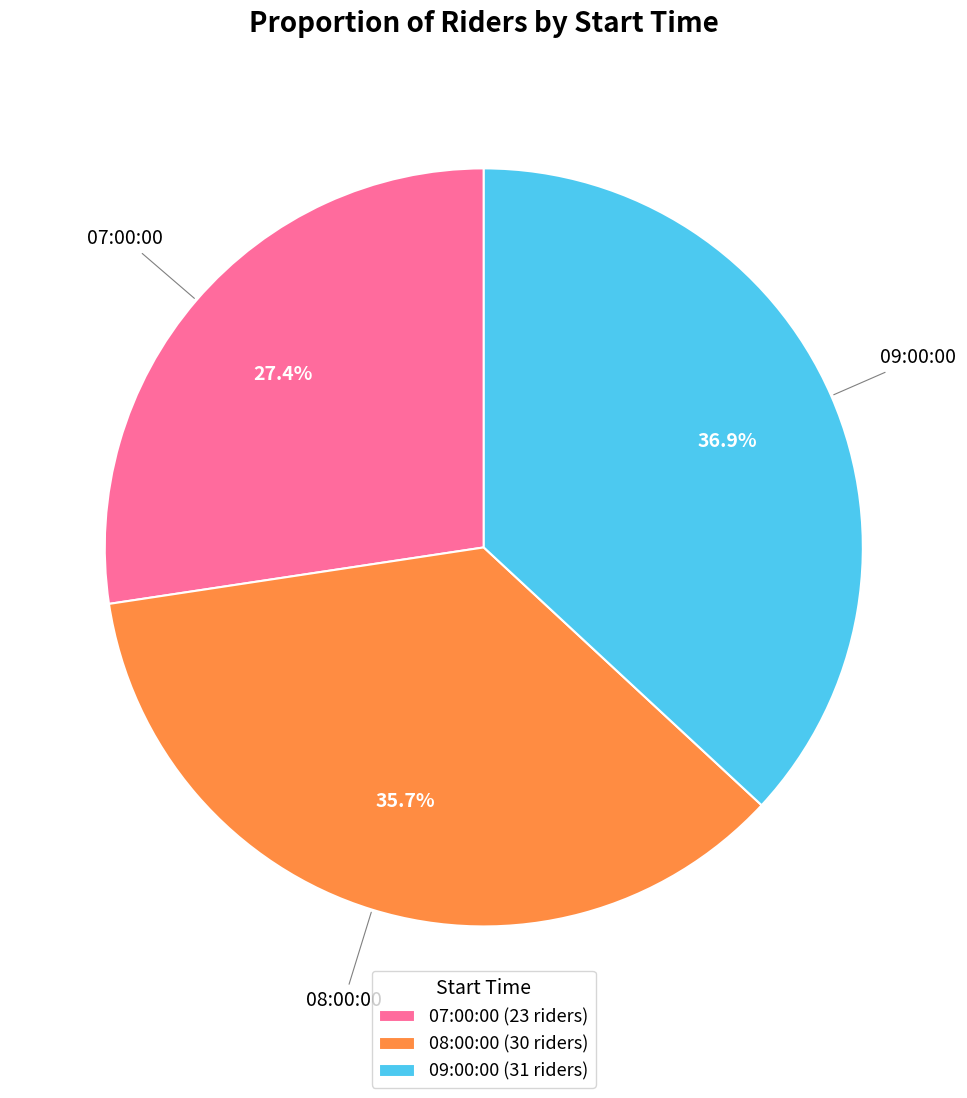

What percentage is the 09:00:00 slice, to the nearest percent?

37%